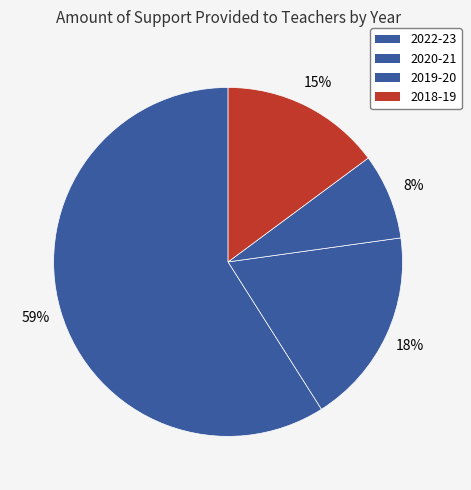

How many slices are in this pie chart?

4